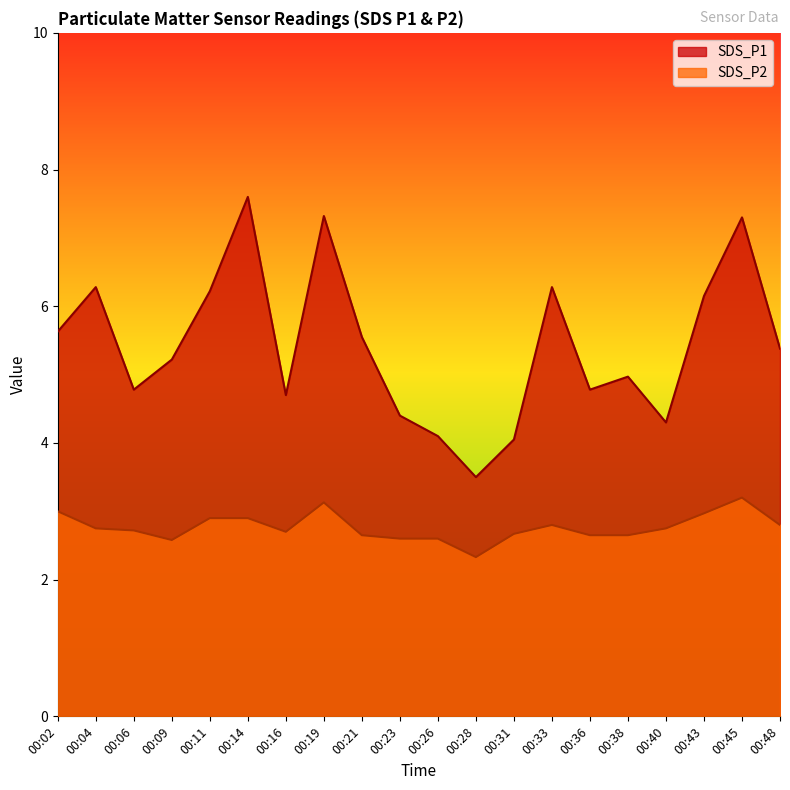

Between 00:04 and 00:21, which is larger?

00:04